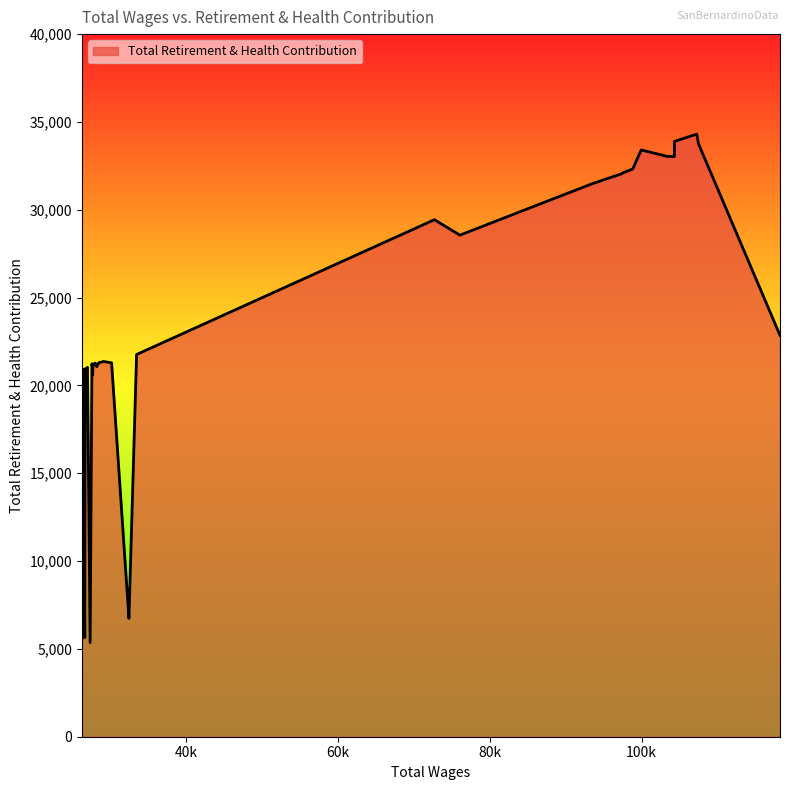

What is the difference between the maximum and minimum values?

28943